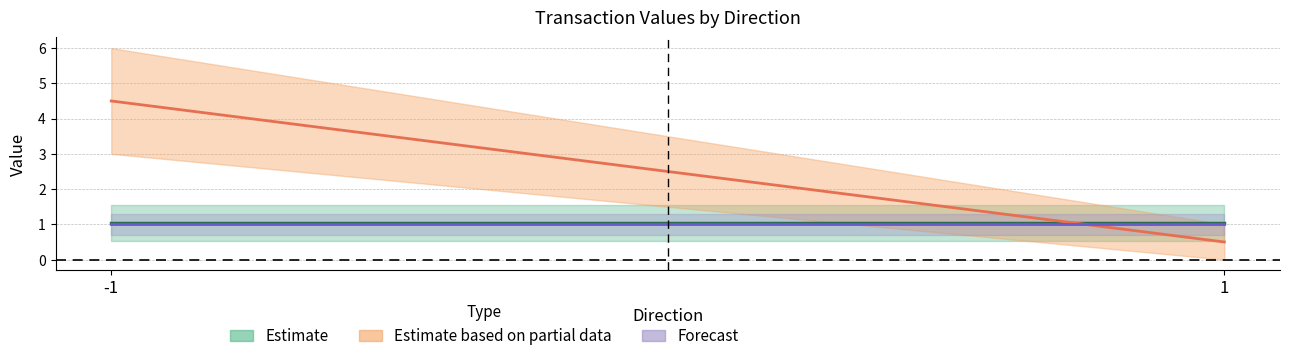

What is the label of the 2nd point from the right?

-1